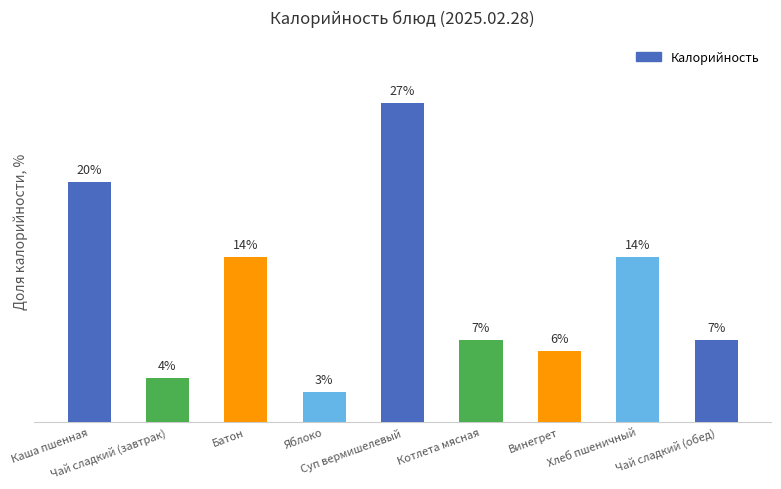

Rank the categories by value from lowest to highest.

Яблоко, Чай сладкий (завтрак), Винегрет, Чай сладкий (обед), Котлета мясная, Батон, Хлеб пшеничный, Каша пшенная, Суп вермишелевый